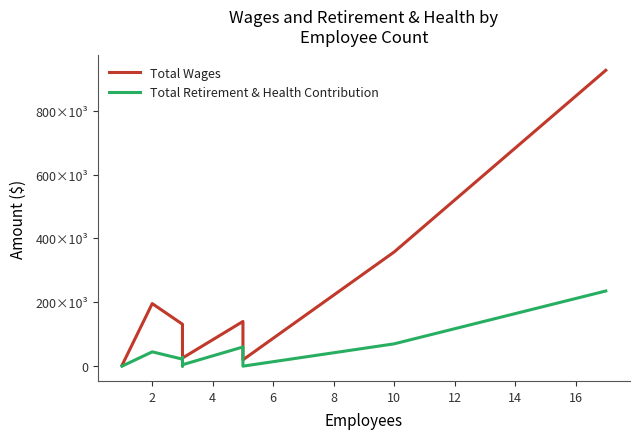

How many values in the Total Wages series exceed 131308?

4